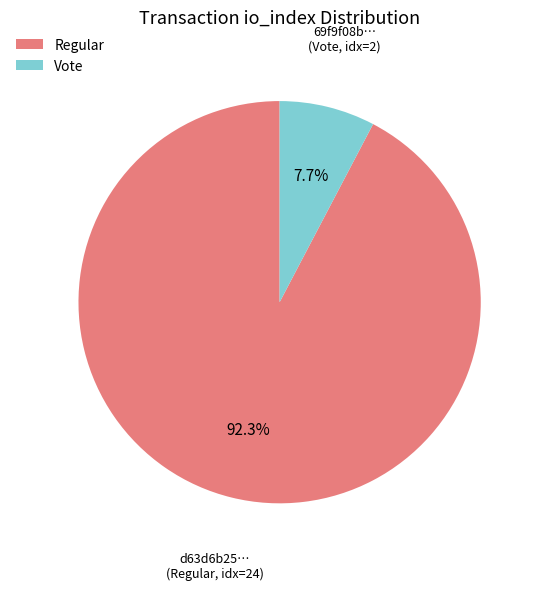

What is the total percentage of Vote and Regular?

100.0%